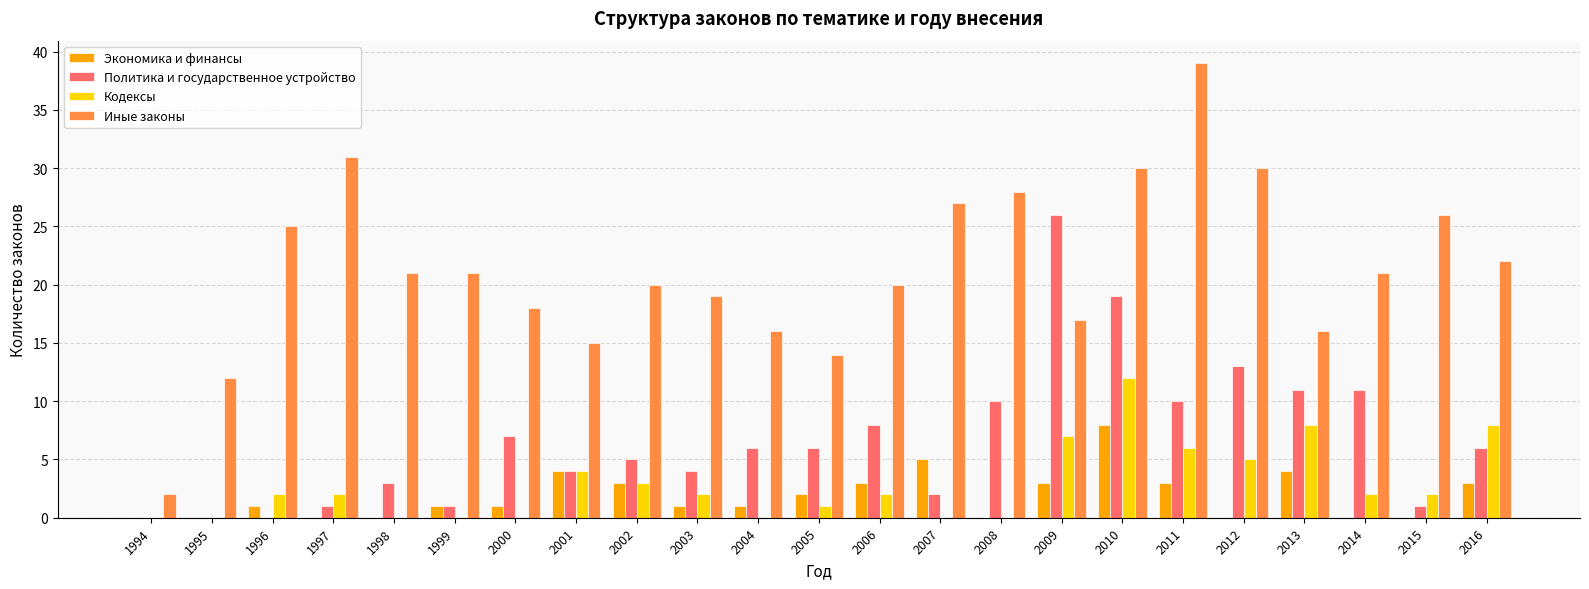

What is the sum of all Экономика и финансы values?

43